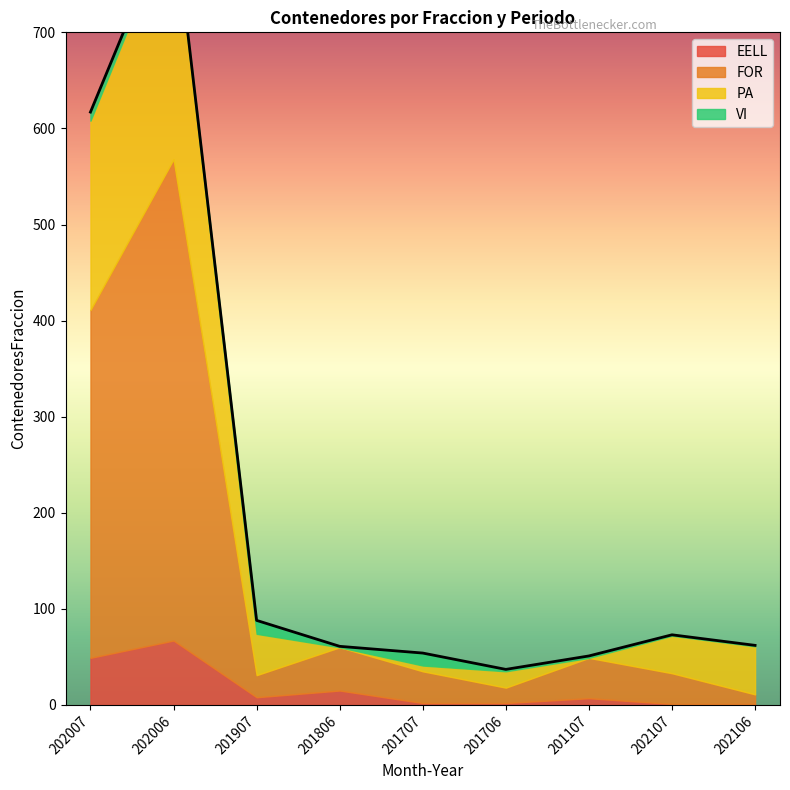

What is the label of the 2nd point from the right?

202107